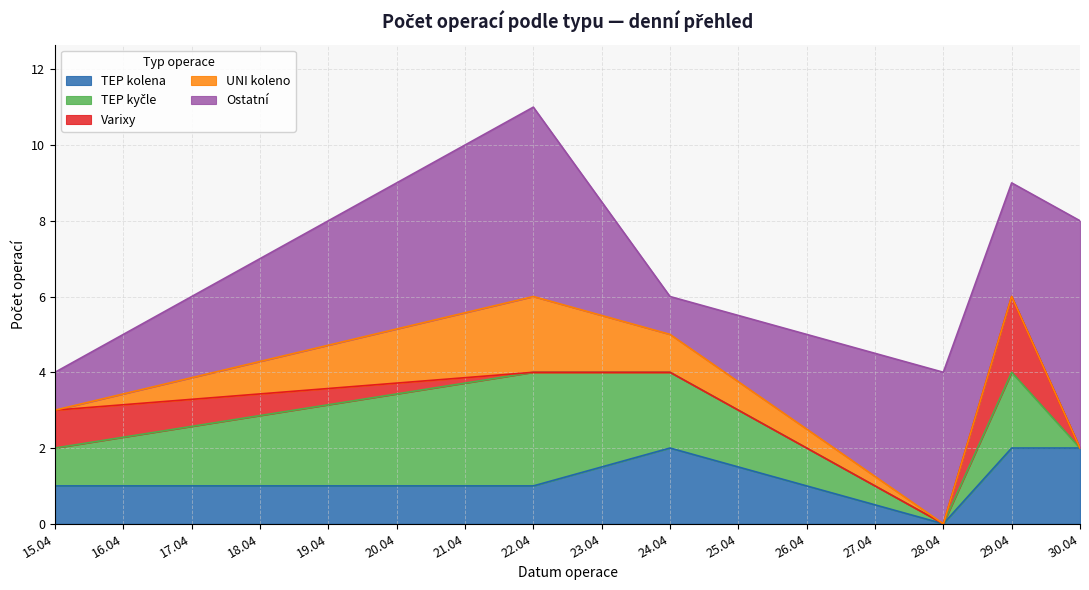

What is the value of the TEP kolena point at the 1st from the left?

1